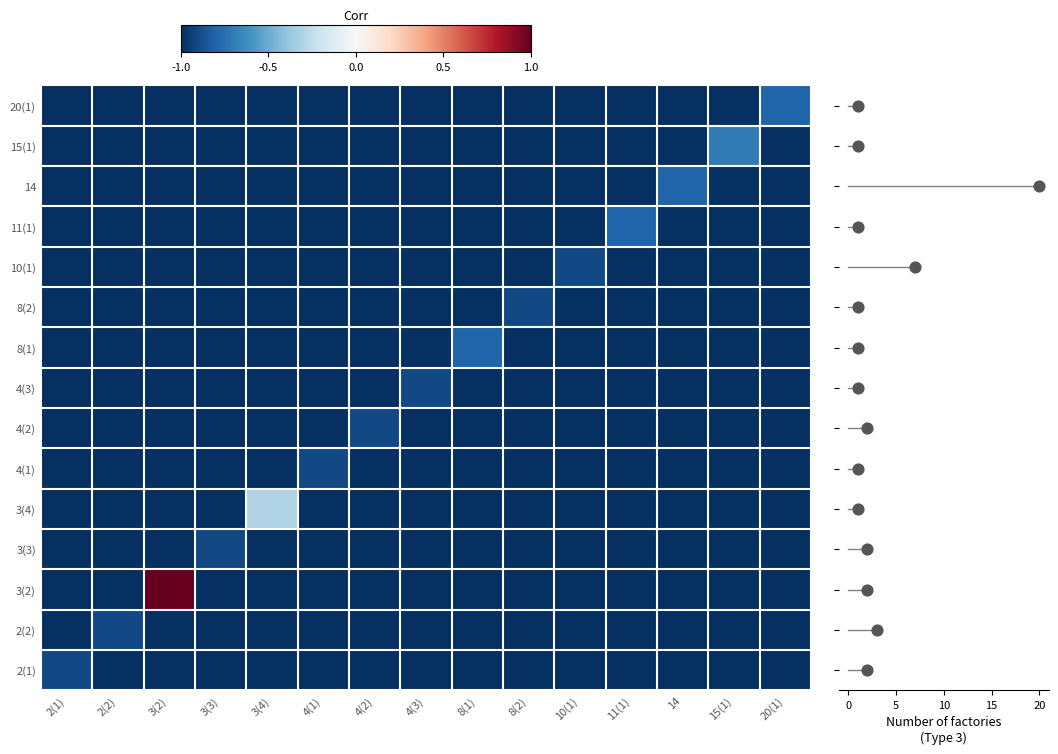

Is the value of 4(3) at 8(2) greater than the value of 11(1) at 4(1)?

No